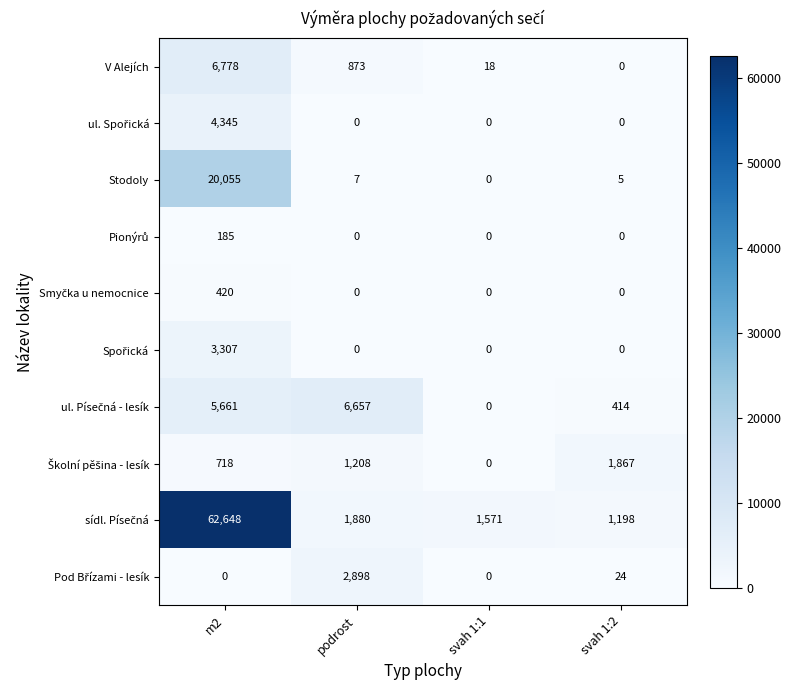

At which category is the sum across all series the highest?

m2